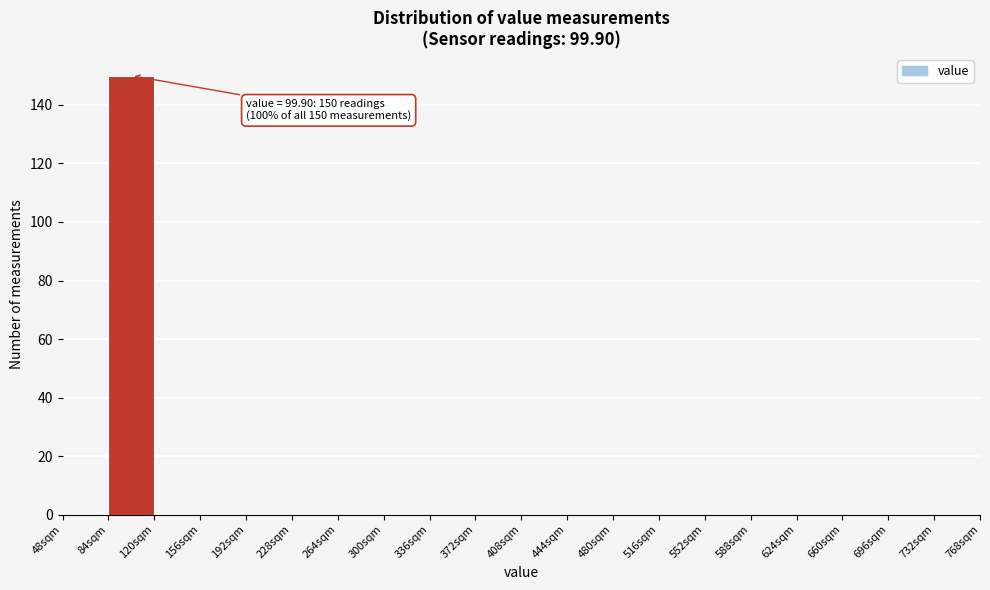

Over which range of the x-axis is the bar tallest?

84 to 120